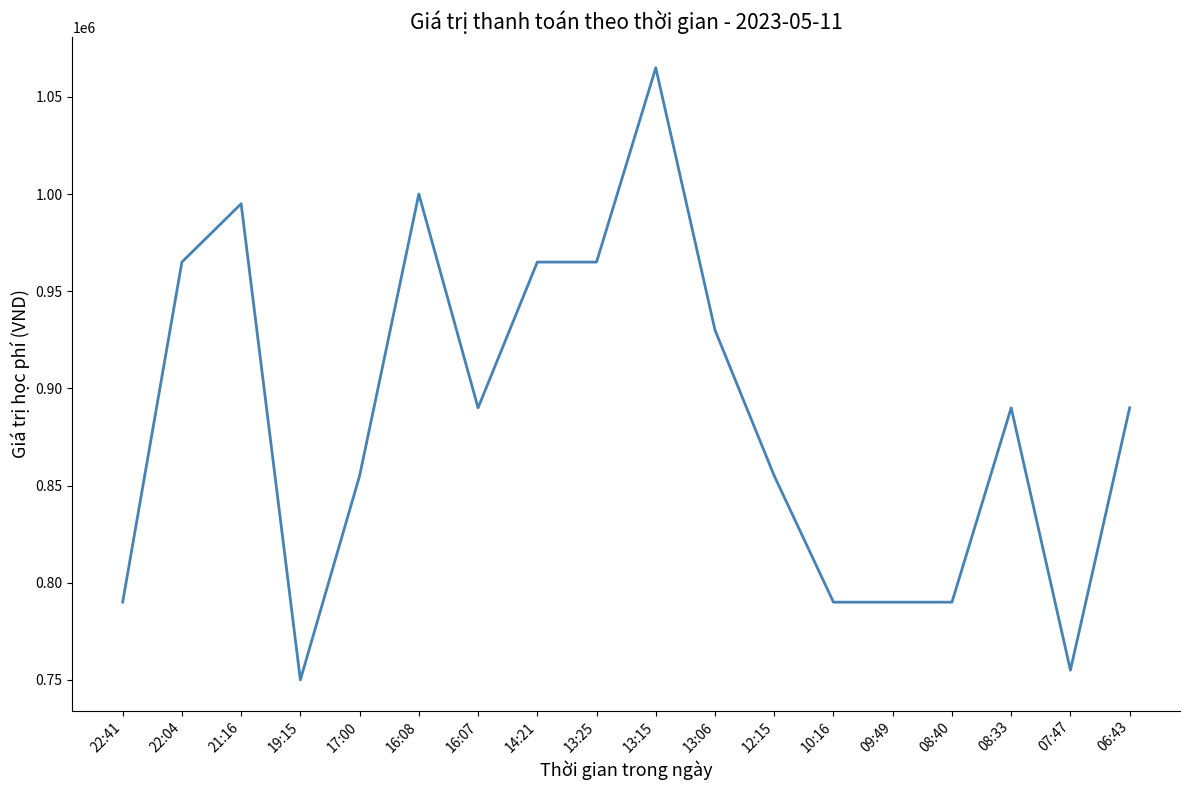

Approximately how many times larger is the value at 06:43 compared to 17:00?

1.0